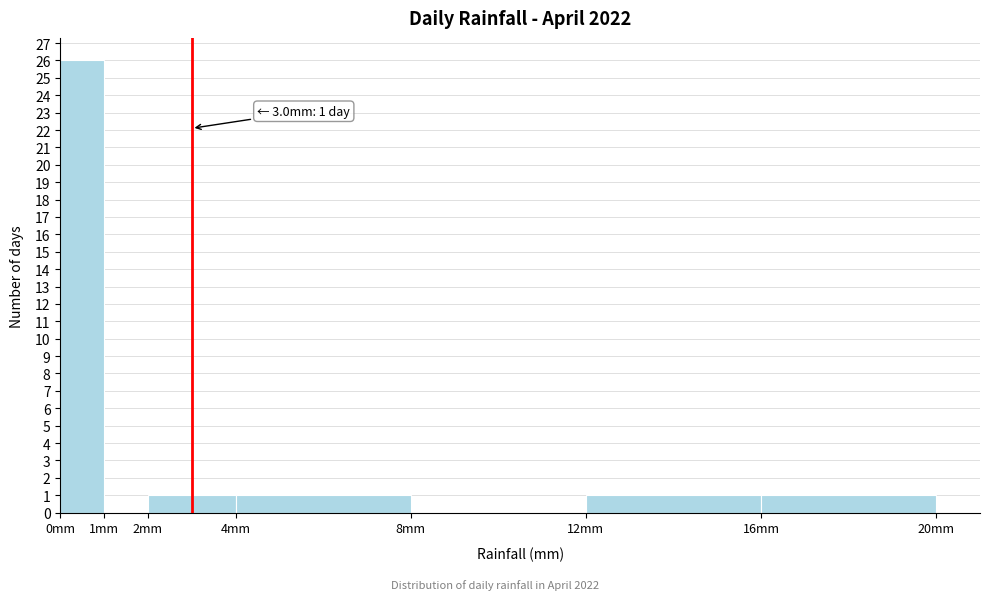

Over which range of the x-axis is the bar tallest?

0 to 1